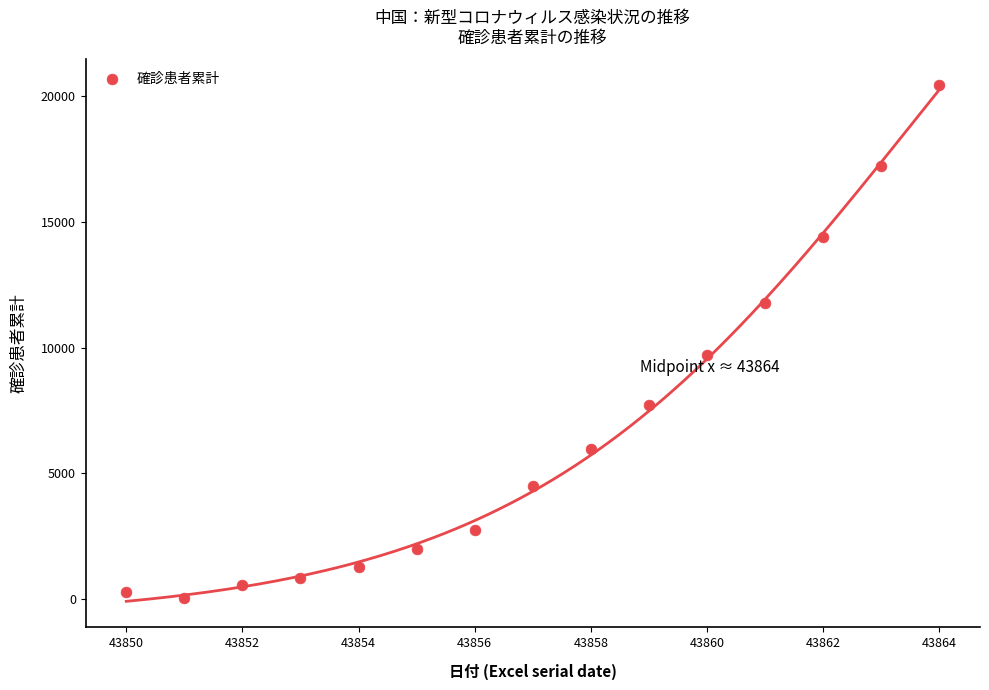

What Y value in the scatter plot is closest to 10237?

9692